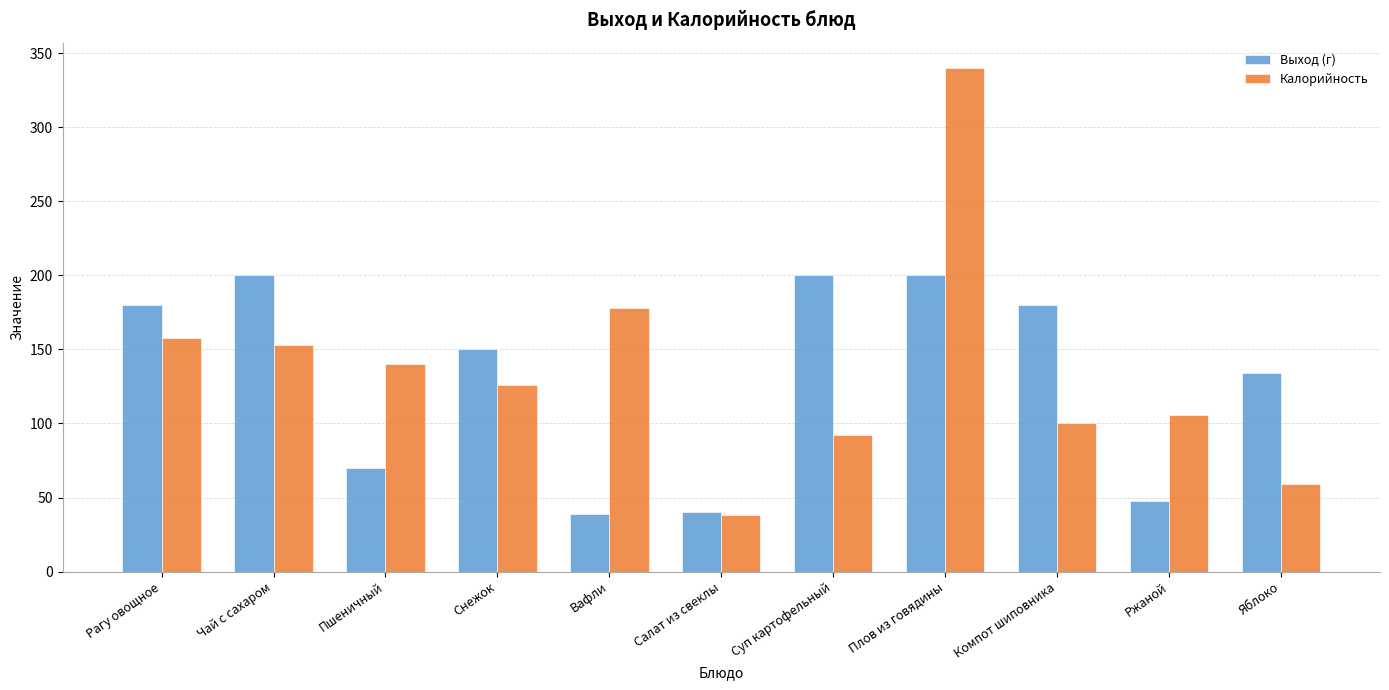

What is the difference between the maximum and minimum values in the Выход (г) series?

161